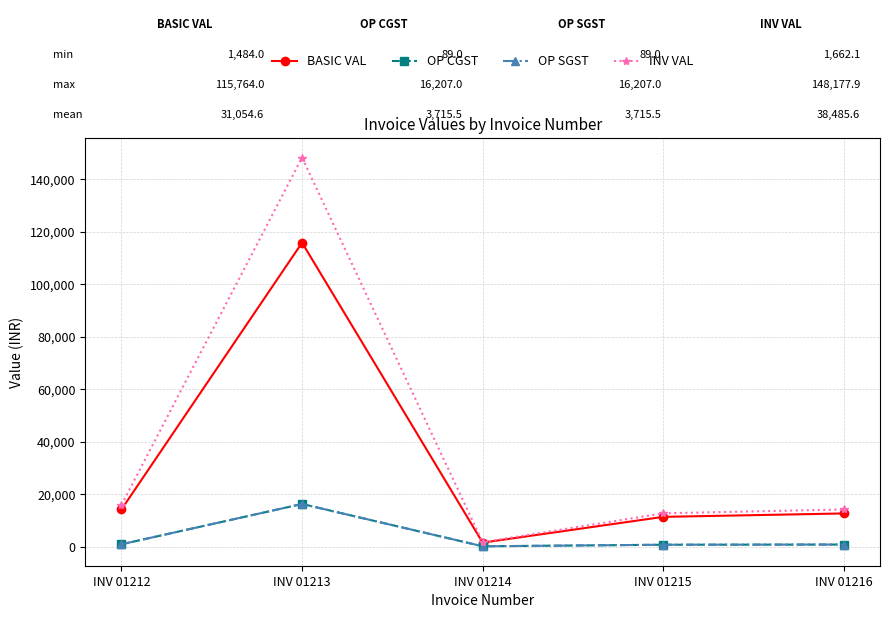

Is it true that OP CGST equals 165.2 at INV 01216?

False